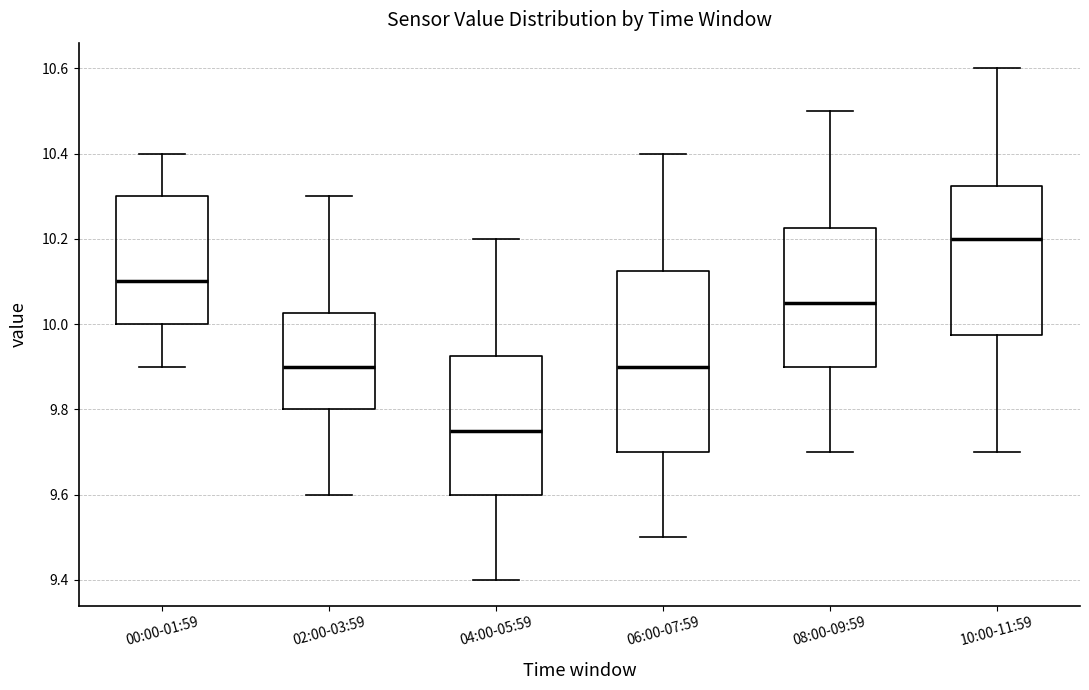

Which box has the highest median line?

10:00-11:59